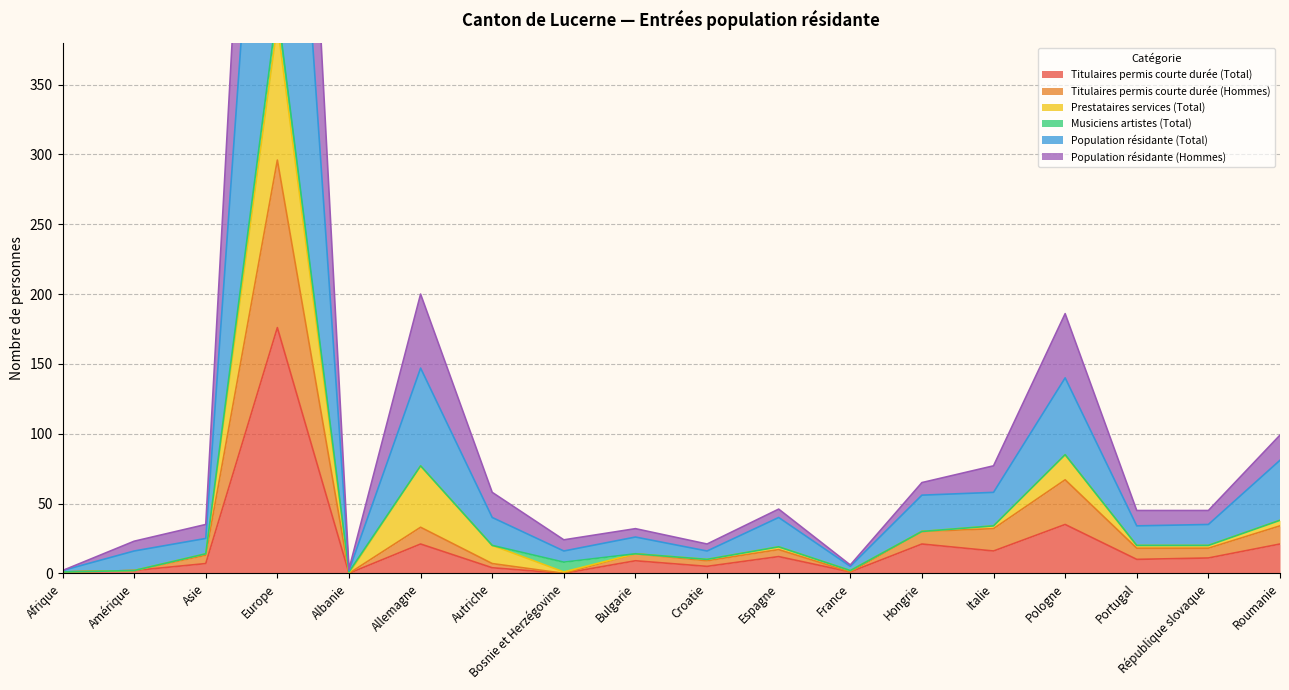

What is the label of the 13th point from the right?

Allemagne